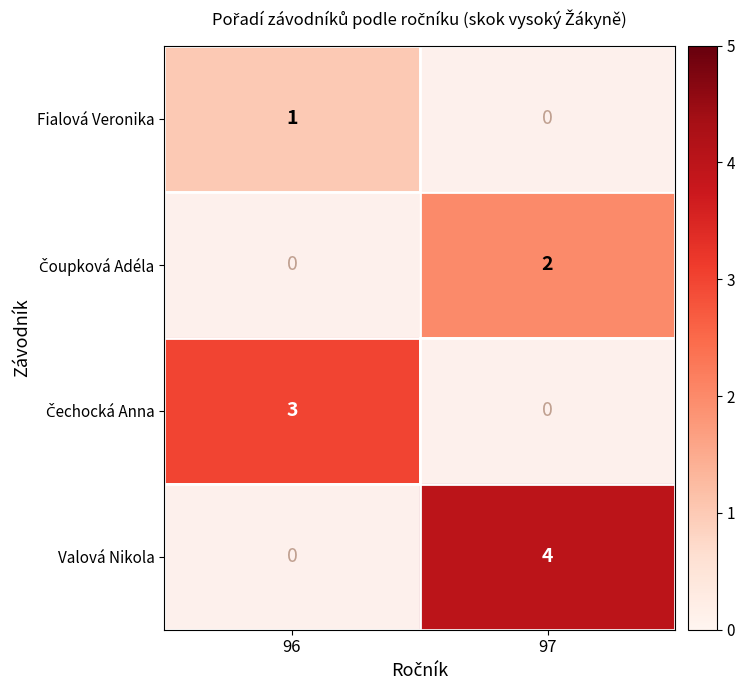

How many data points does each series have?

2